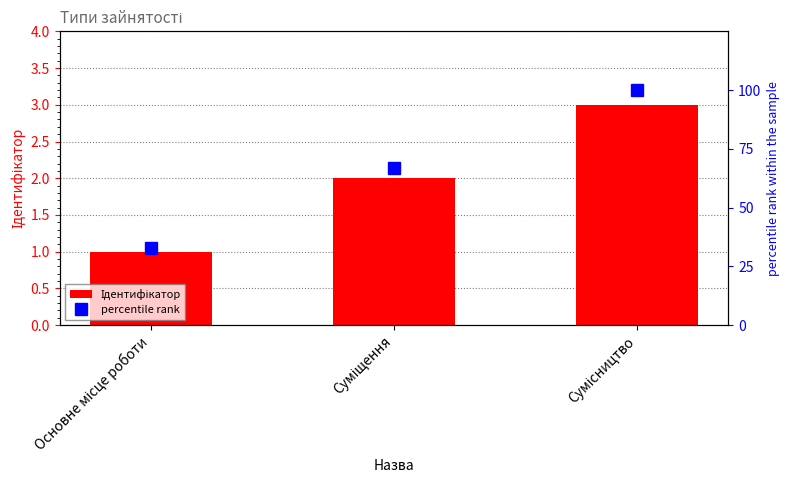

What is the average value of the percentile rank series?

67